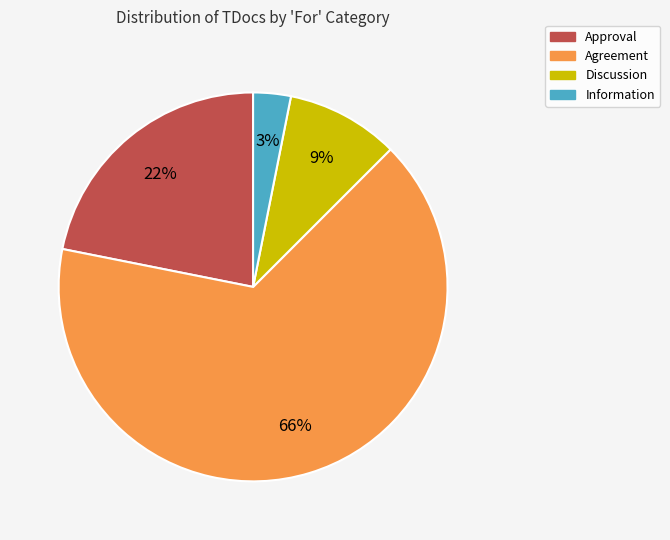

Does any single category account for the majority?

Yes